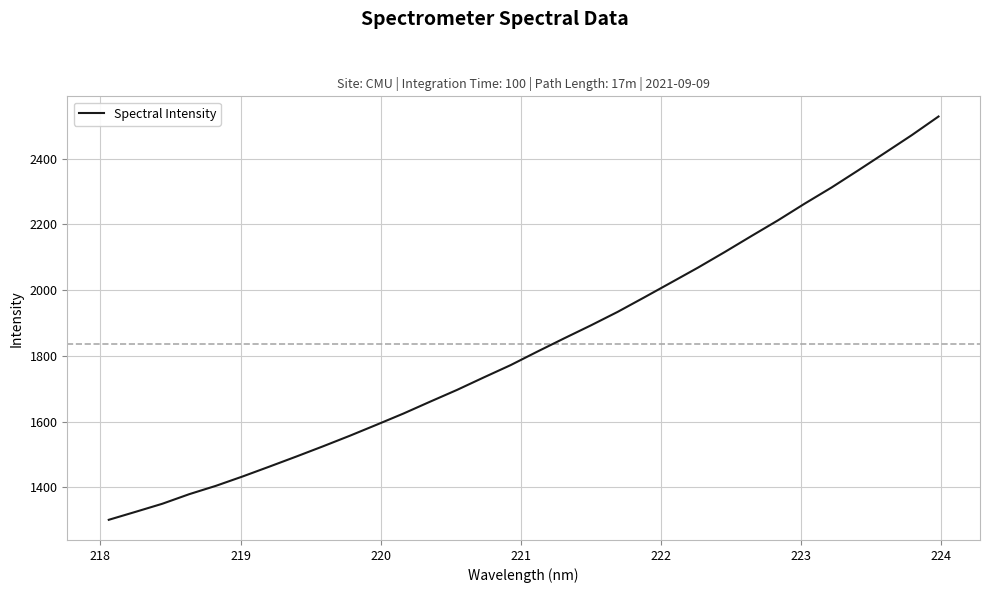

What is the difference between the maximum and minimum values?

1226.3